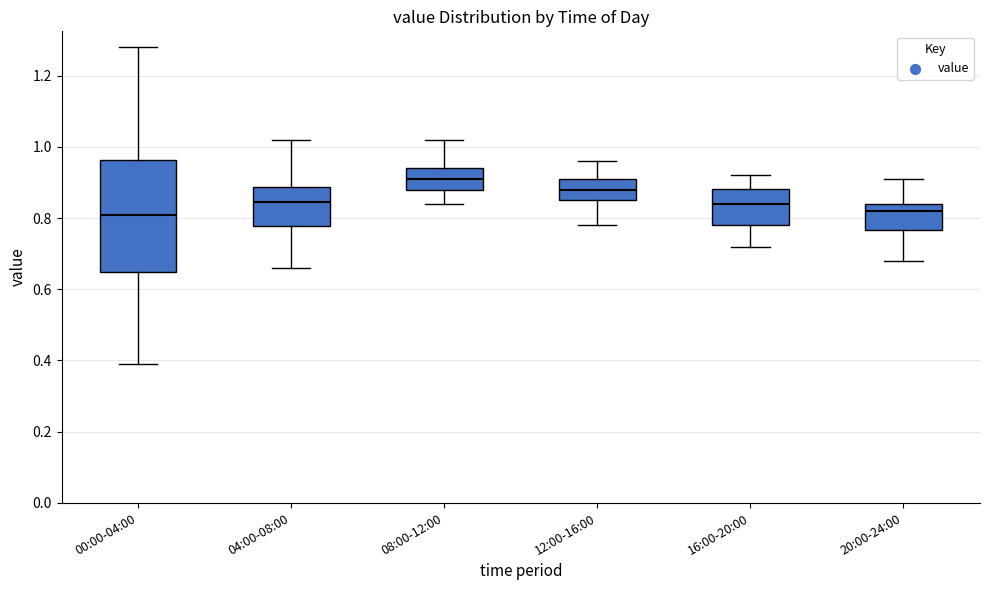

Reading left to right, read every box against the y-axis: the position of its median line, the range the box covers, and the ends of its whiskers. The values are not printed on the chart, so give them approximately, as read against the axis.

00:00-04:00: median 0.82, box 0.64 to 0.96, whiskers 0.40 to 1.28
04:00-08:00: median 0.84, box 0.78 to 0.88, whiskers 0.66 to 1.02
08:00-12:00: median 0.92, box 0.88 to 0.94, whiskers 0.84 to 1.02
12:00-16:00: median 0.88, box 0.86 to 0.92, whiskers 0.78 to 0.96
16:00-20:00: median 0.84, box 0.78 to 0.88, whiskers 0.72 to 0.92
20:00-24:00: median 0.82, box 0.76 to 0.84, whiskers 0.68 to 0.92